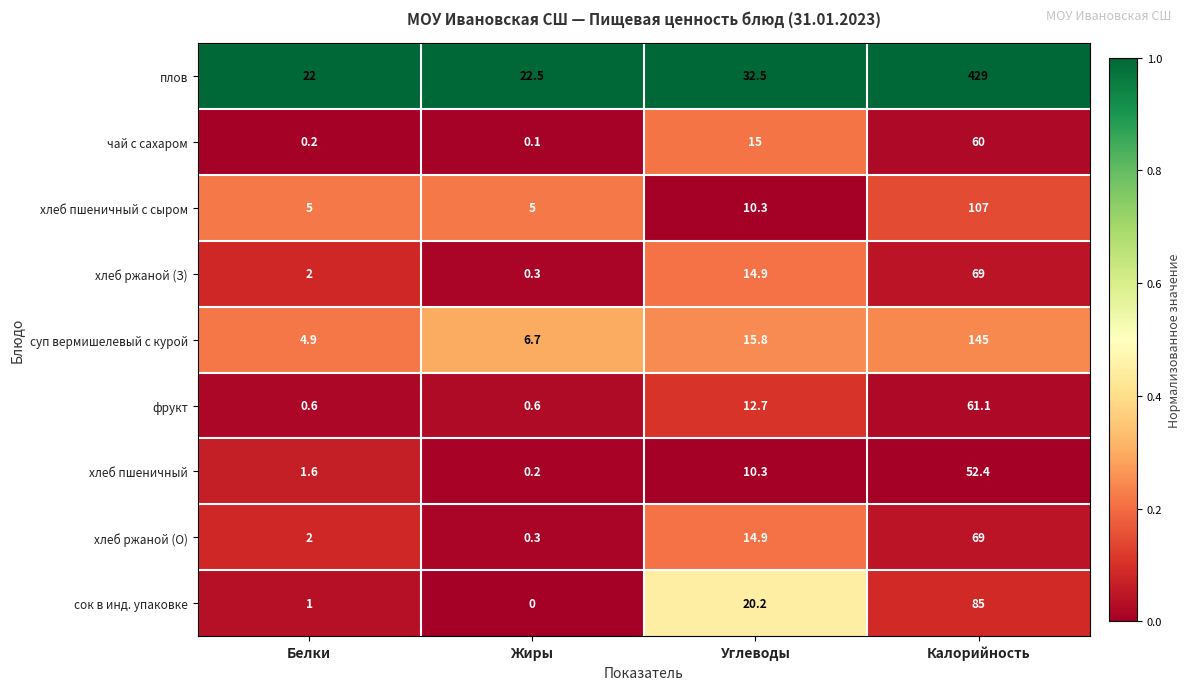

What is the difference between the maximum and second lowest values in the хлеб ржаной (О) series?

67.0